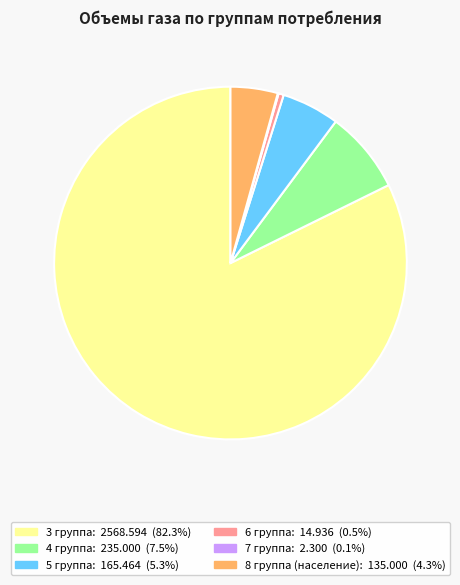

Approximately how many times larger is the value at 3 группа compared to 6 группа?

172.0